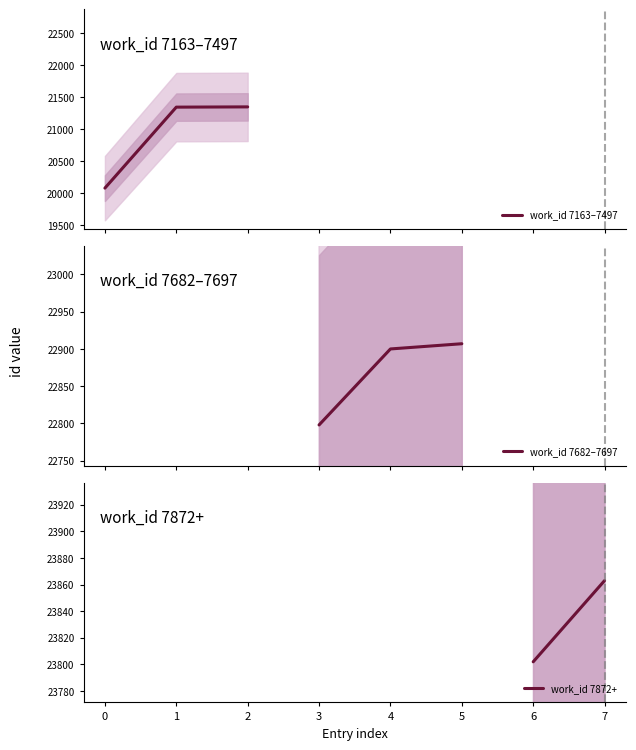

What is the lowest value of the work_id 7163–7497 series?

20082